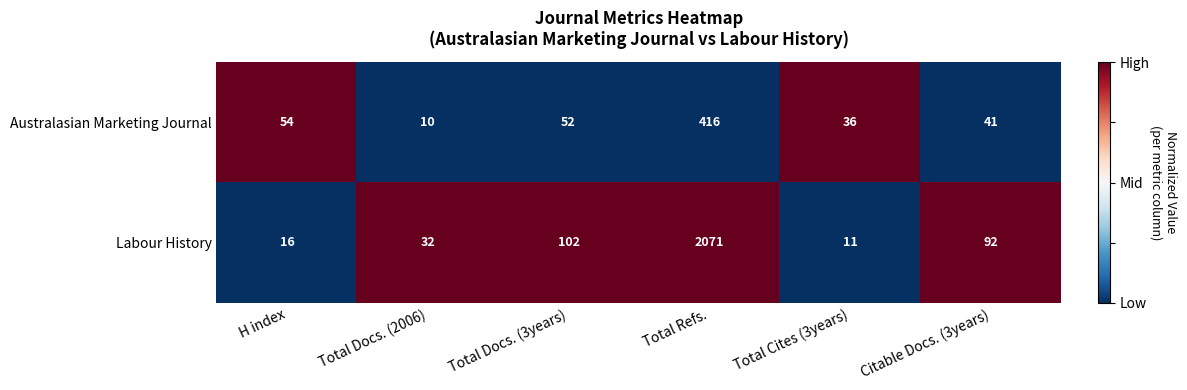

What is the approximate value of Australasian Marketing Journal at Total Refs., to the nearest 50?

400